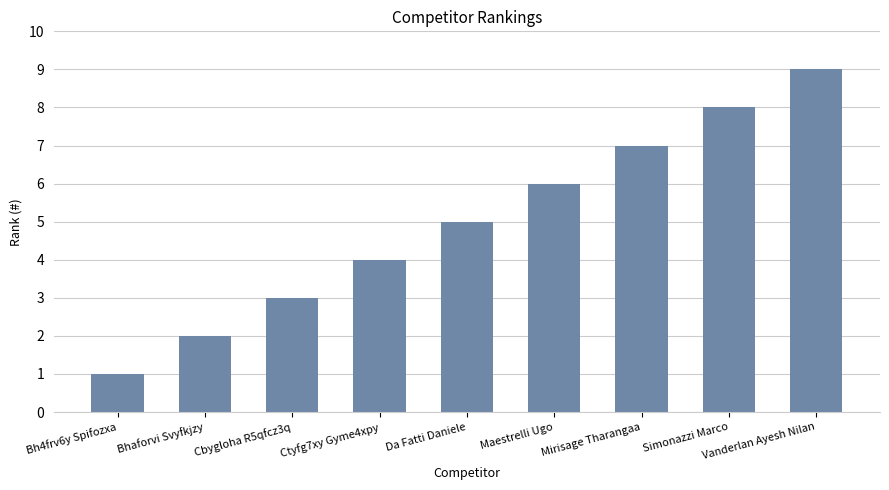

Reading right to left, what are all the values shown in this chart?

Vanderlan Ayesh Nilan=9	Simonazzi Marco=8	Mirisage Tharangaa=7	Maestrelli Ugo=6	Da Fatti Daniele=5	Ctyfg7xy Gyme4xpy=4	Cbygloha R5qfcz3q=3	Bhaforvi Svyfkjzy=2	Bh4frv6y Spifozxa=1